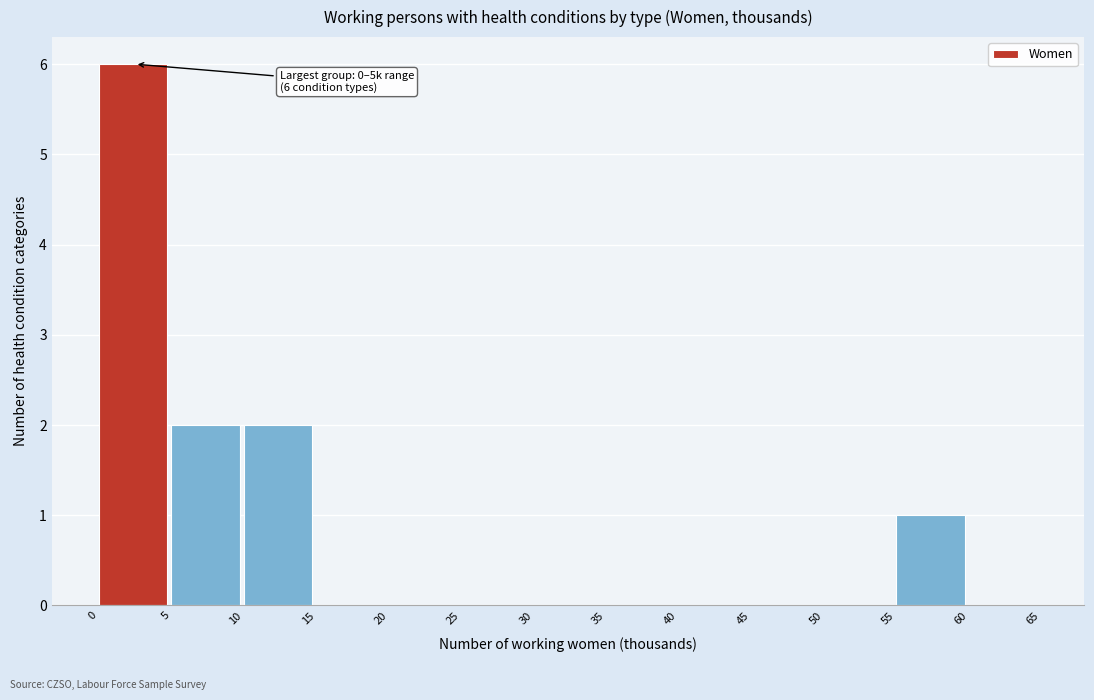

Over which range of the x-axis is the bar tallest?

0 to 5